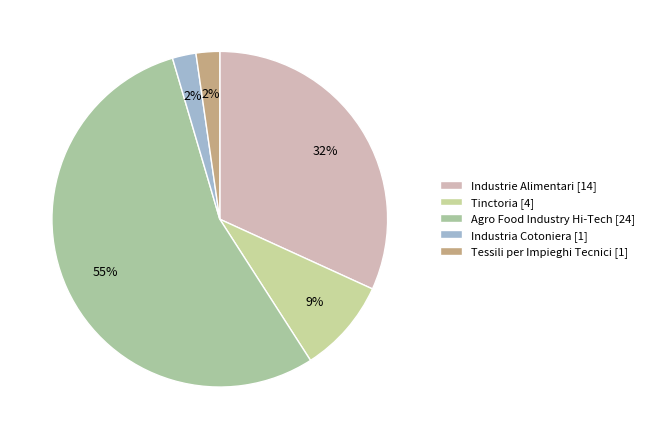

Count the number of slices in the pie.

5